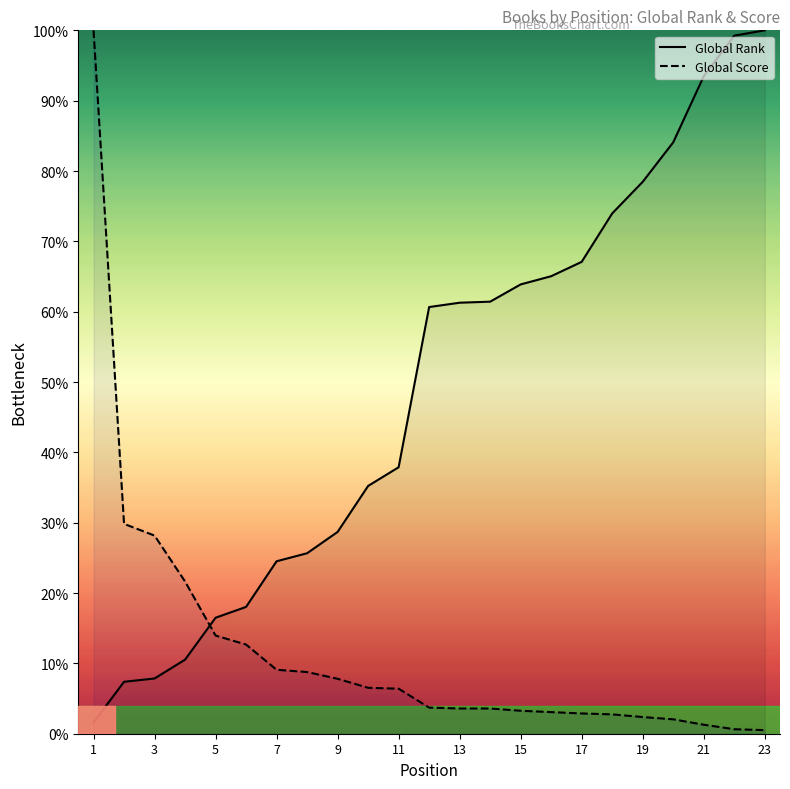

Which series has the largest range (max minus min)?

Global Score